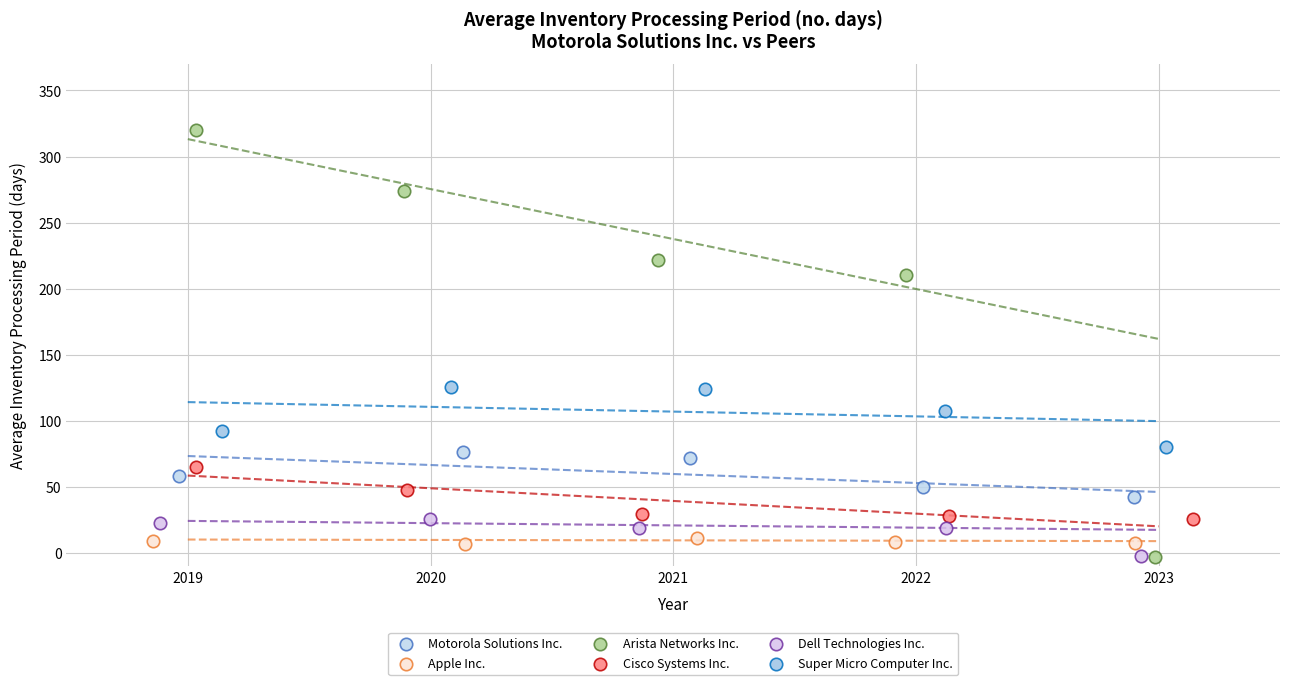

Which series contains the highest Y value?

Arista Networks Inc.